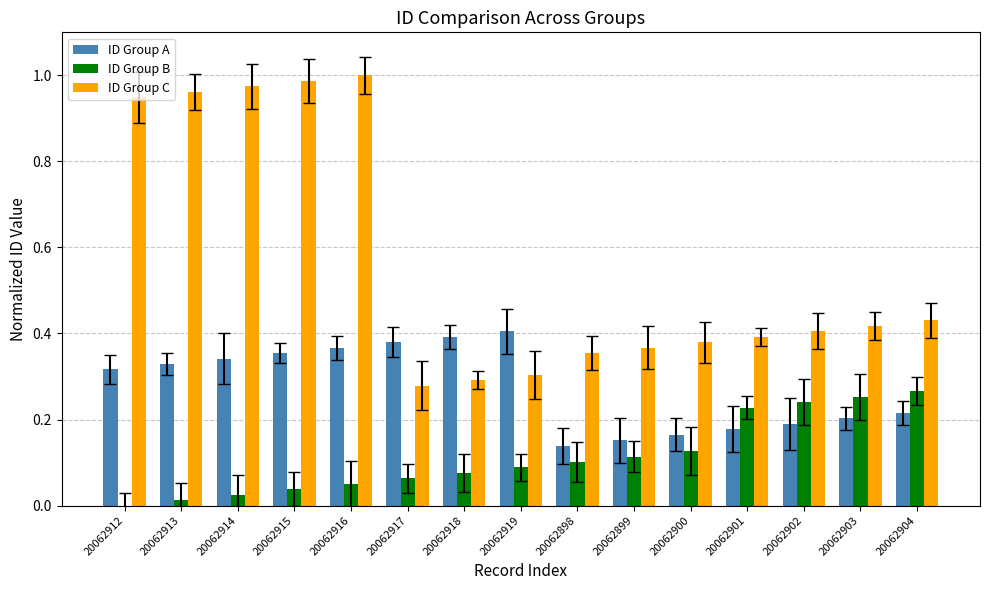

True or false: ID Group C has a value of 0.3 at 20062919.

True